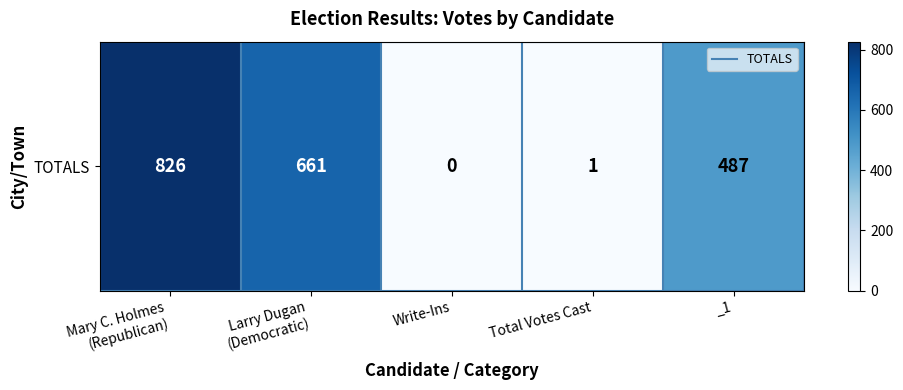

Approximately how many times larger is the value at Larry Dugan
(Democratic) compared to Mary C. Holmes
(Republican)?

0.8